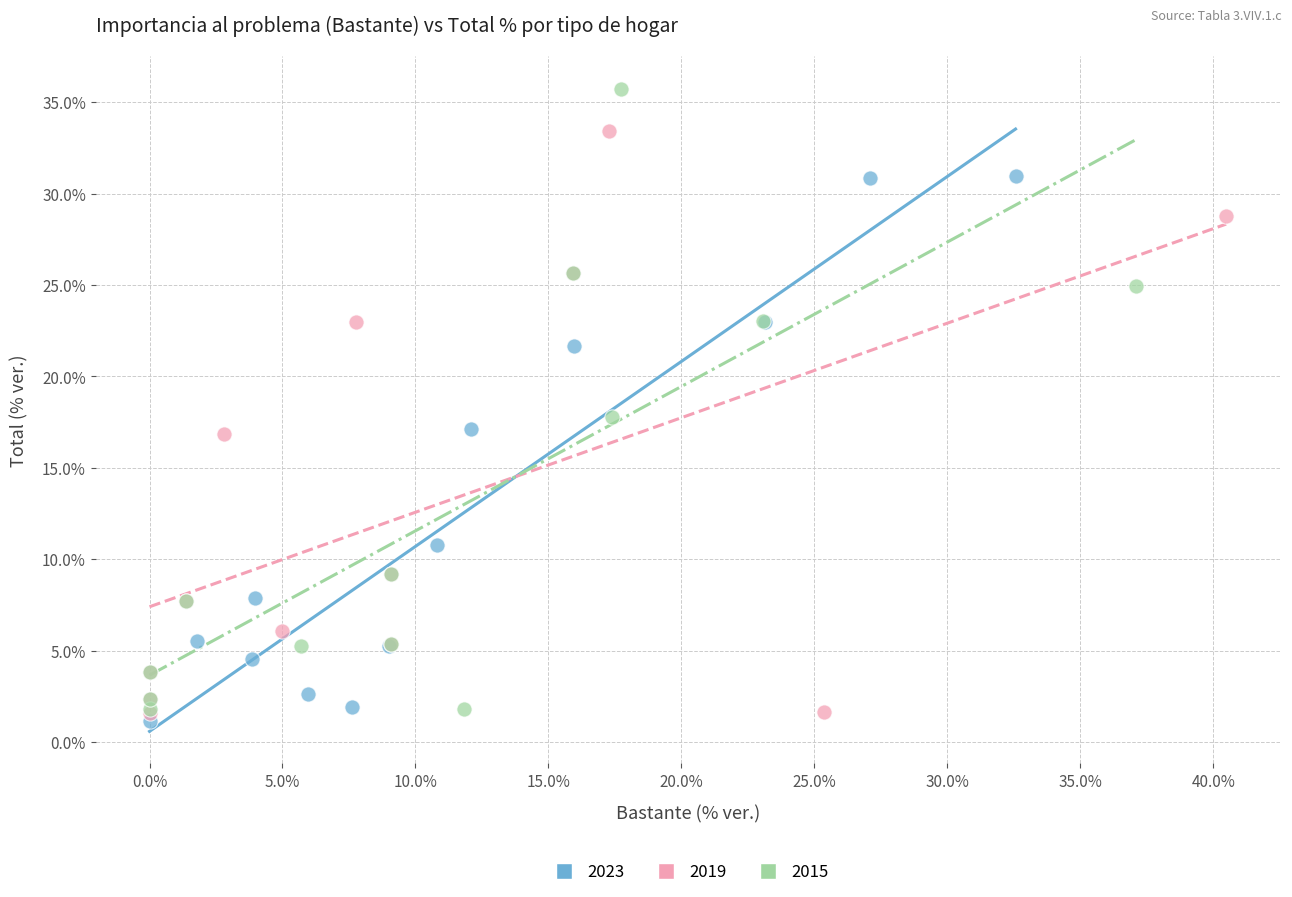

Which series has the widest spread of Y values?

2015